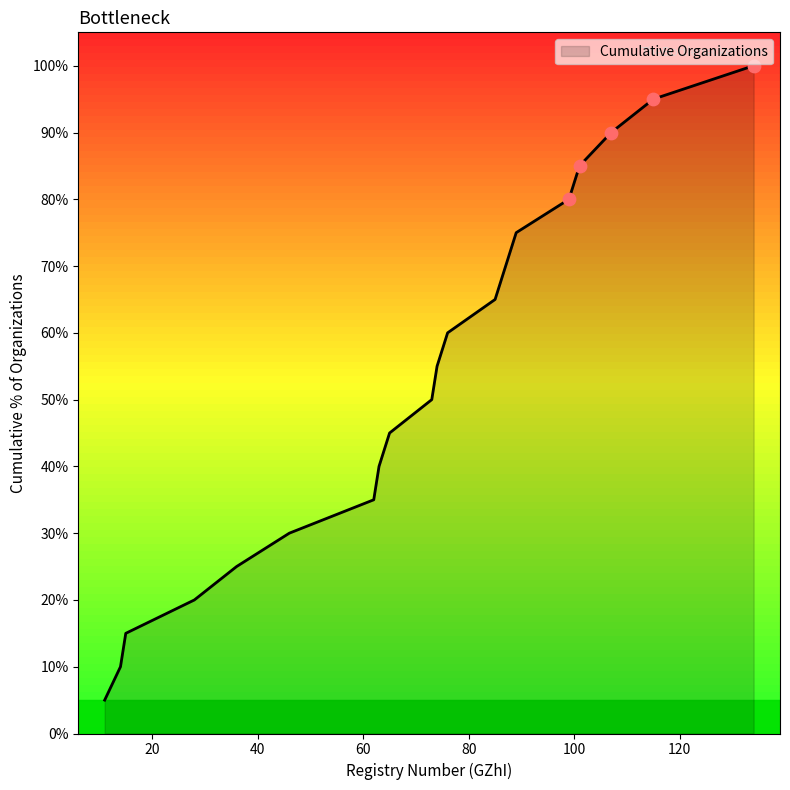

What is the minimum value shown in the chart?

5.0